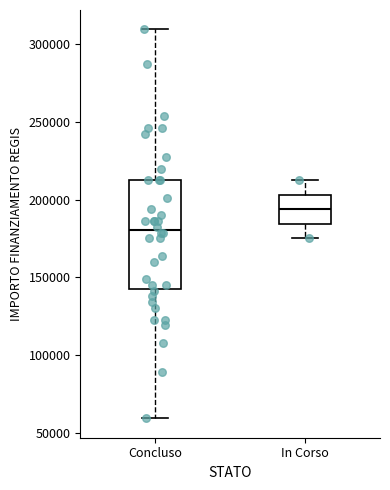

Comparing the boxes themselves (not the whiskers), which one is the tallest?

Concluso